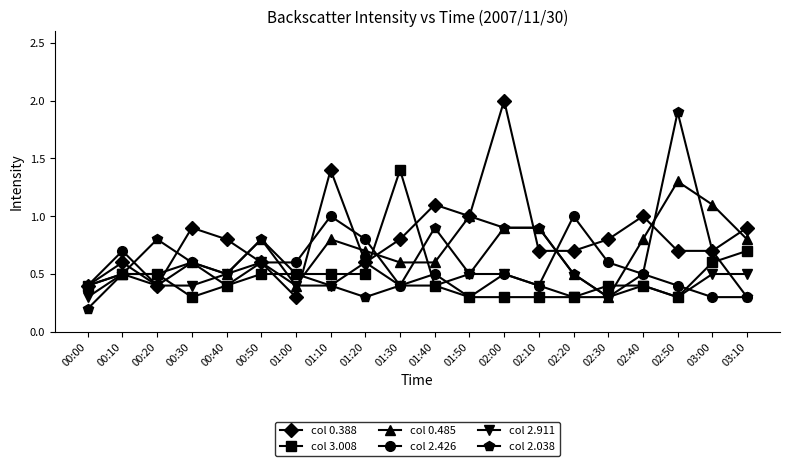

At which category is the sum across all series the highest?

02:00